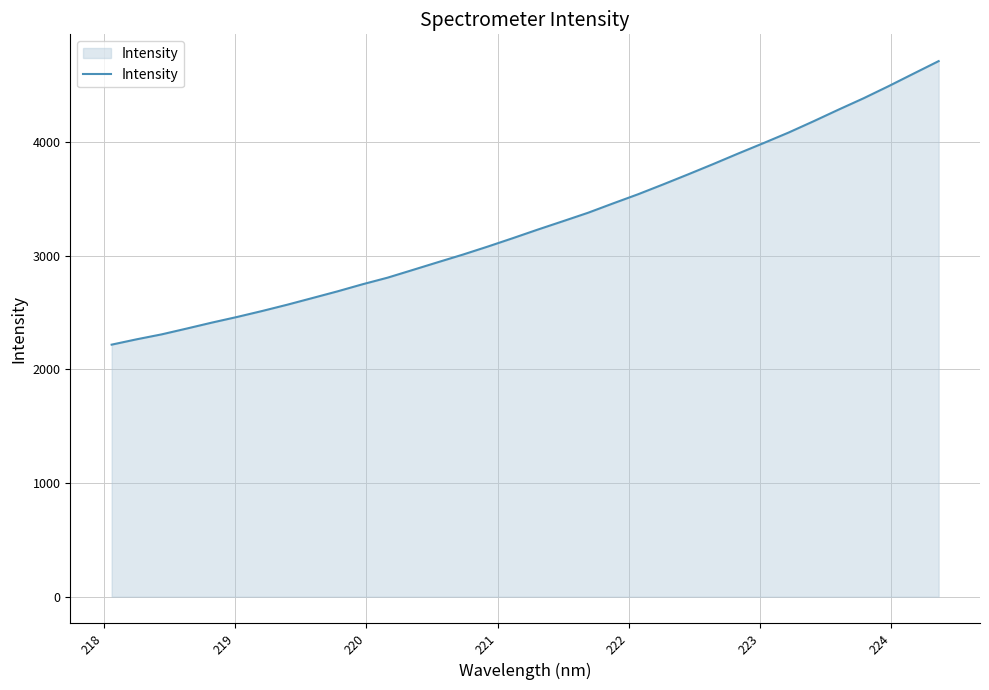

What is the greatest value displayed?

4713.9